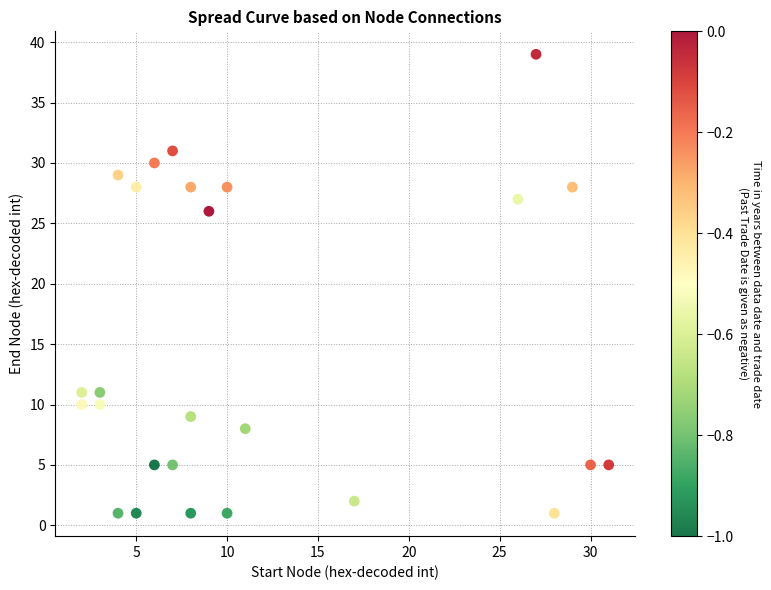

What Y value in the scatter plot is closest to 20?

26